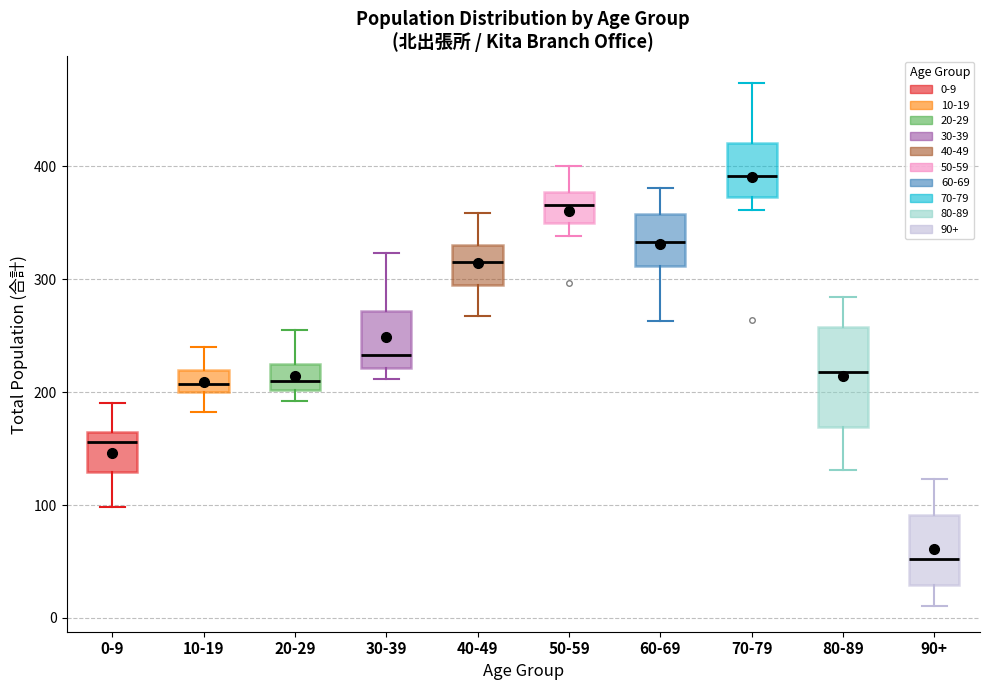

Reading left to right, transcribe this box plot: for each box, give where its median line is, the range the box spans, and where its two whiskers end, as read against the y-axis. The values are not printed on the chart, so give them approximately, as read against the axis.

0-9: median 160 (just below the box's upper edge), box 130 to 160, whiskers 100 to 190
10-19: median 210, box 200 to 220, whiskers 180 to 240
20-29: median 210, box 200 to 220, whiskers 190 to 260
30-39: median 230, box 220 to 270, whiskers 210 to 320
40-49: median 320, box 300 to 330, whiskers 270 to 360
50-59: median 370, box 350 to 380, whiskers 340 to 400
60-69: median 330, box 310 to 360, whiskers 260 to 380
70-79: median 390, box 370 to 420, whiskers 360 to 470
80-89: median 220, box 170 to 260, whiskers 130 to 280
90+: median 50, box 30 to 90, whiskers 10 to 120